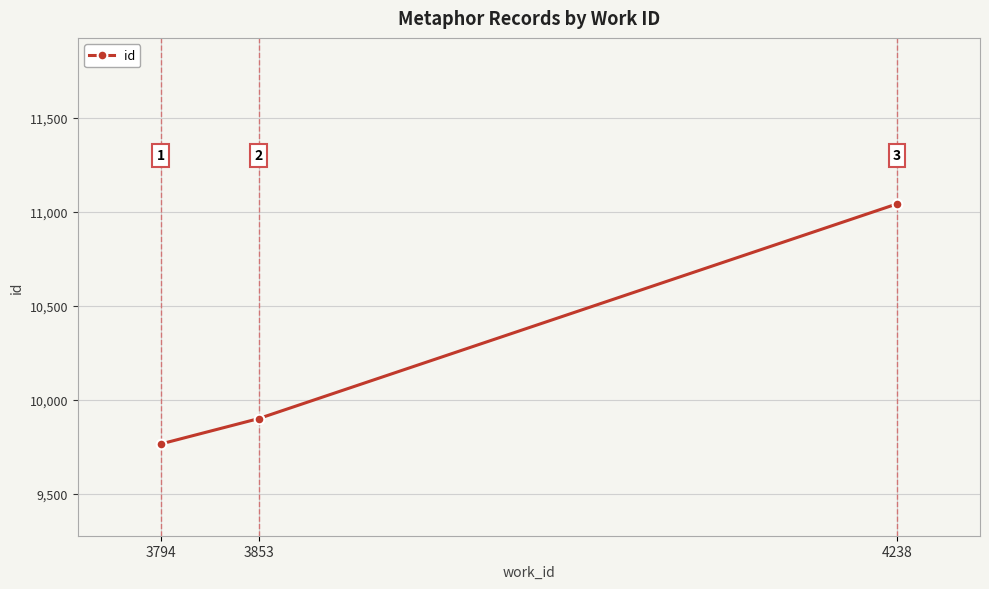

The chart shows a value of 19386 at 4238. True or false?

False